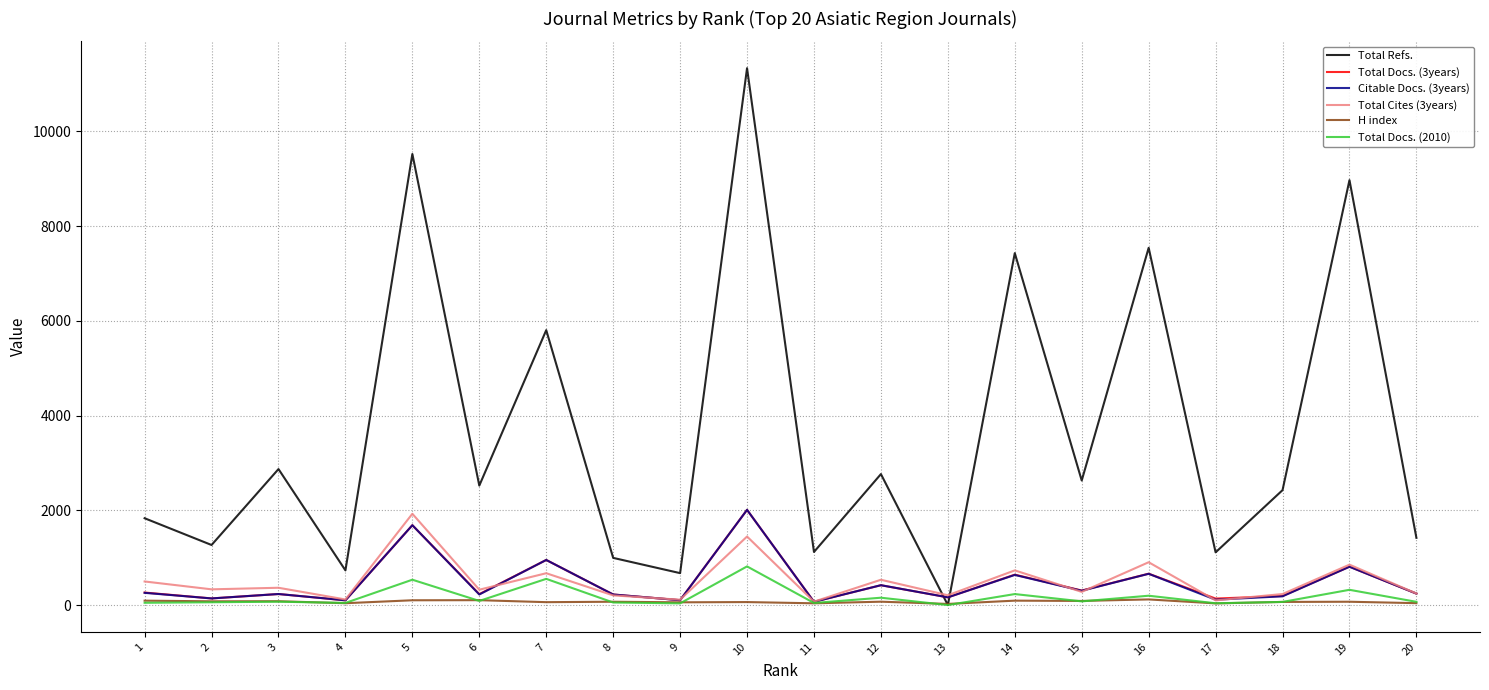

Where is Total Refs. nearest to the value 5667?

7